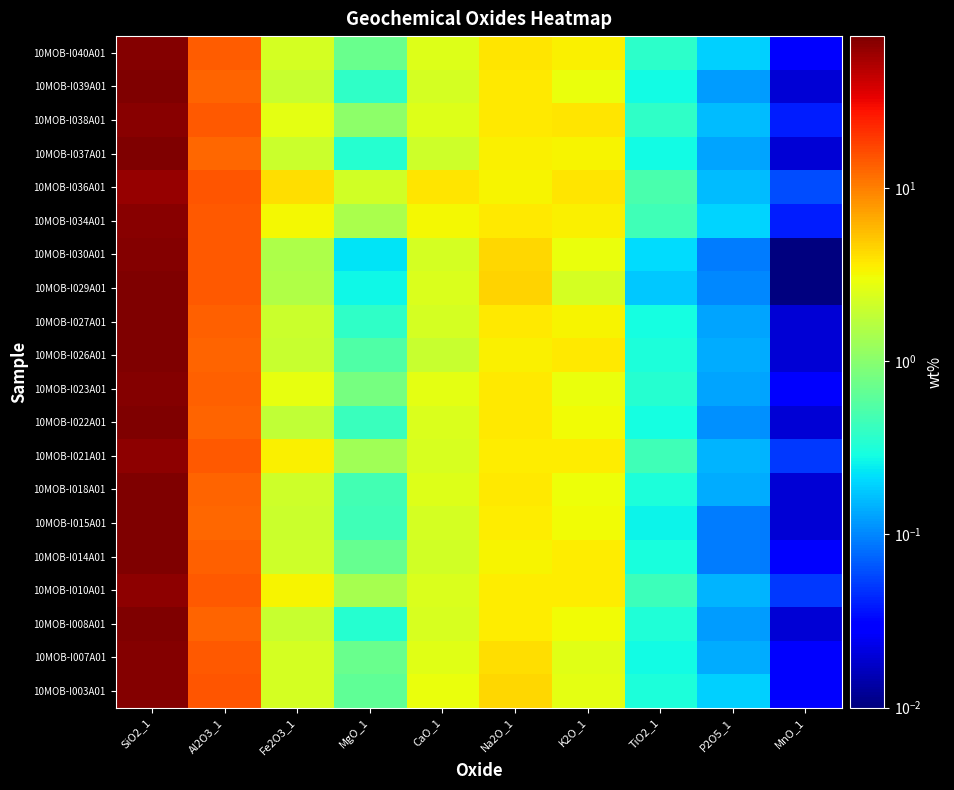

What is the total value across all series at CaO_1?

50.0